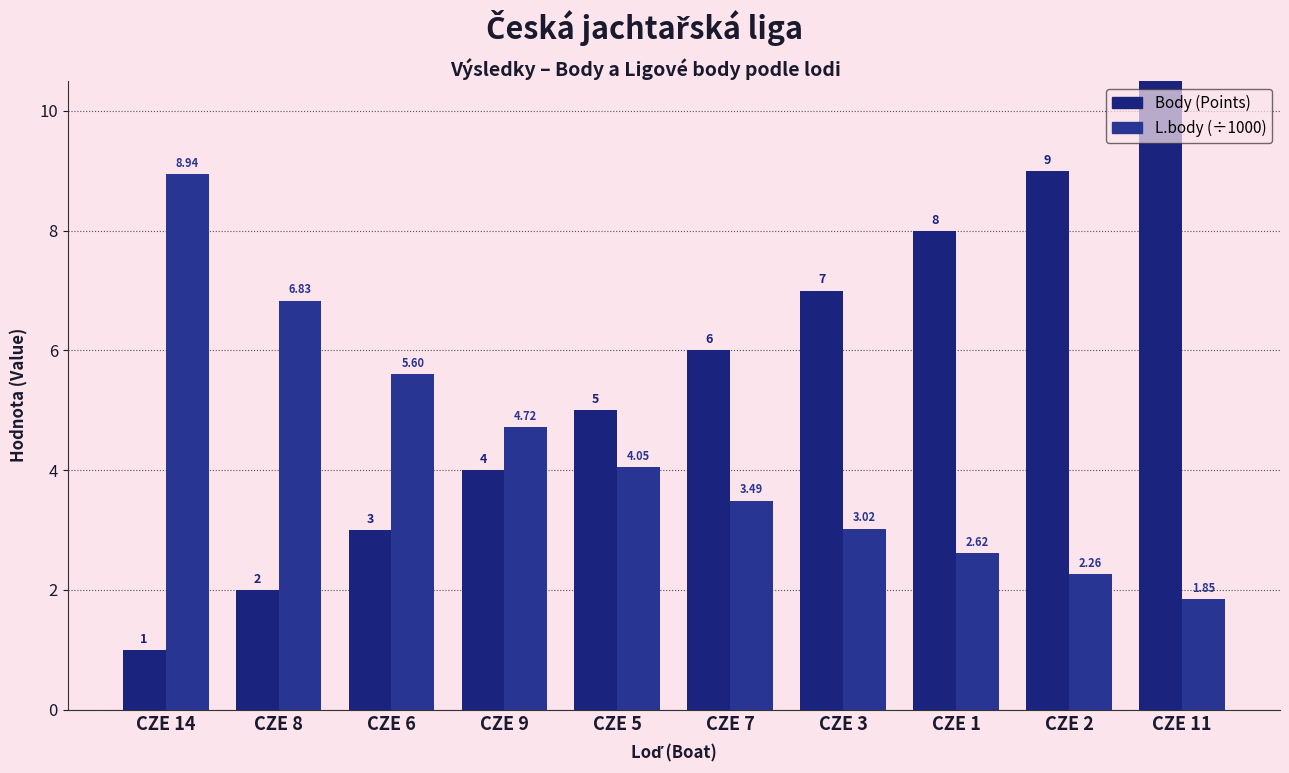

What are all the series names shown in the legend?

Body (Points), L.body (÷1000)